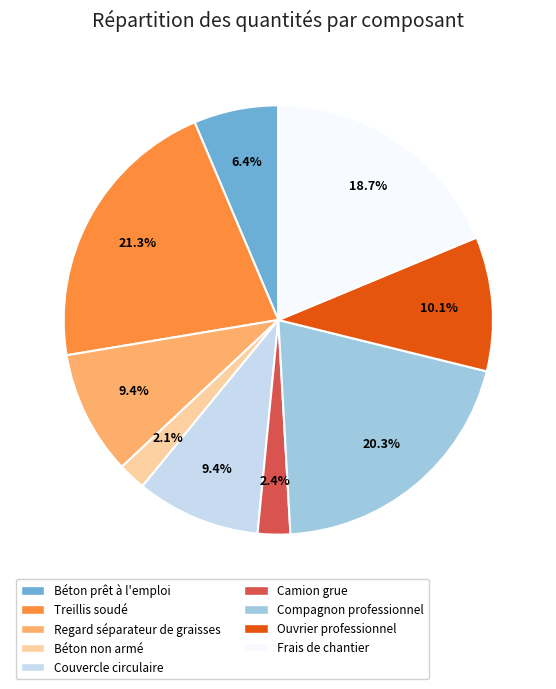

Approximately how many times larger is the value at Frais de chantier compared to Compagnon professionnel?

0.9